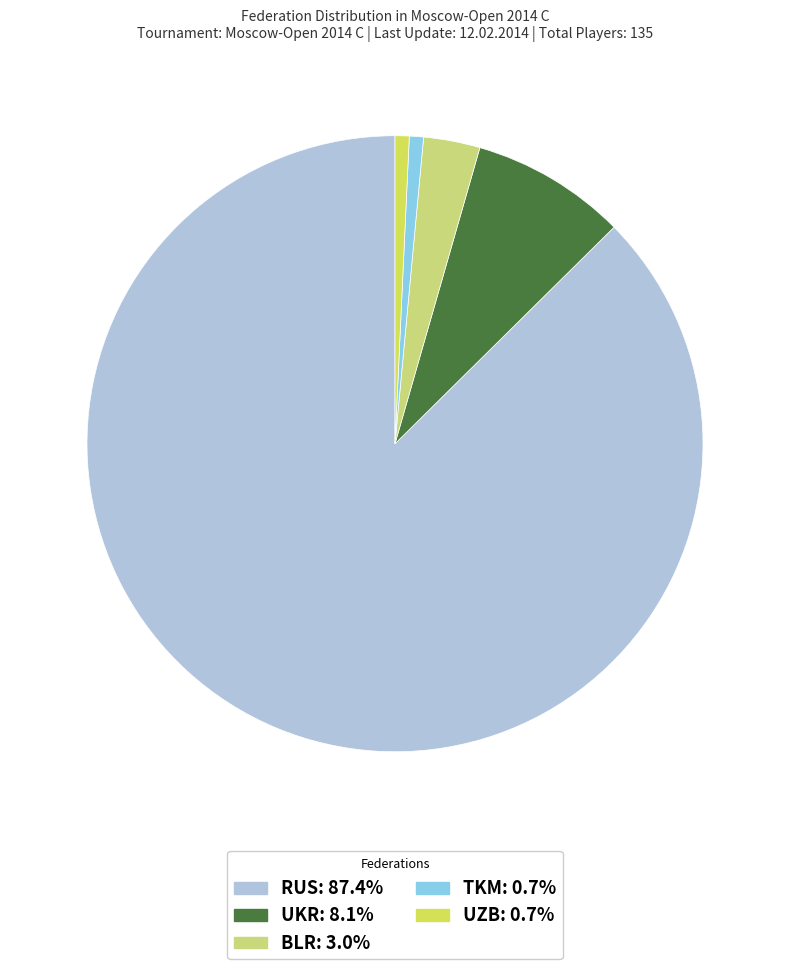

Is there any slice that represents more than half of the pie?

Yes